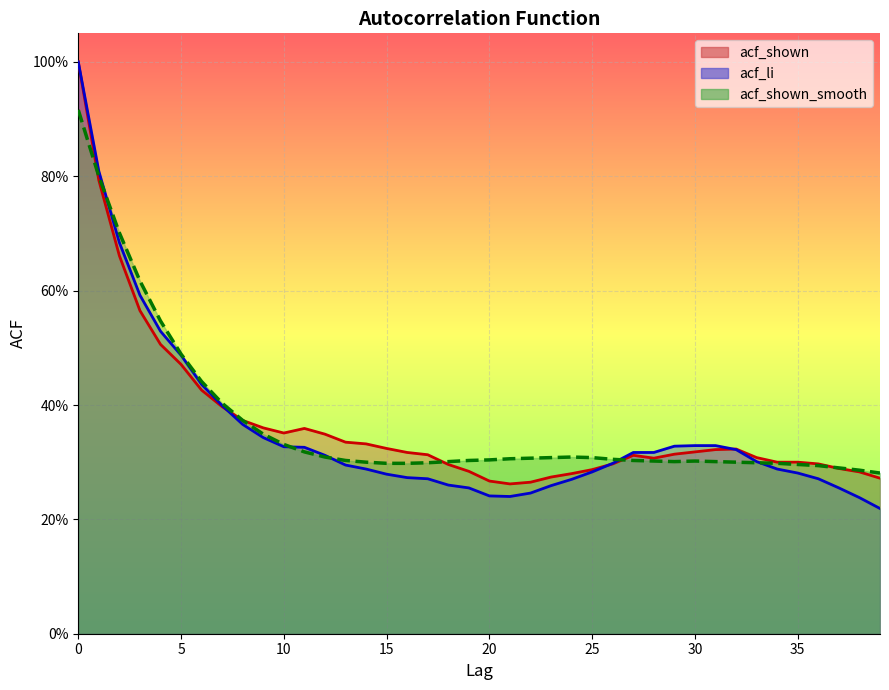

Rank the series by their maximum value, from highest to lowest.

acf_shown, acf_li, acf_shown_smooth